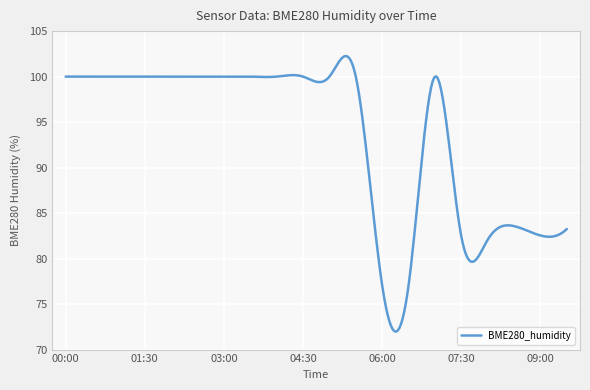

Is this an area chart (filled region under the line)?

No